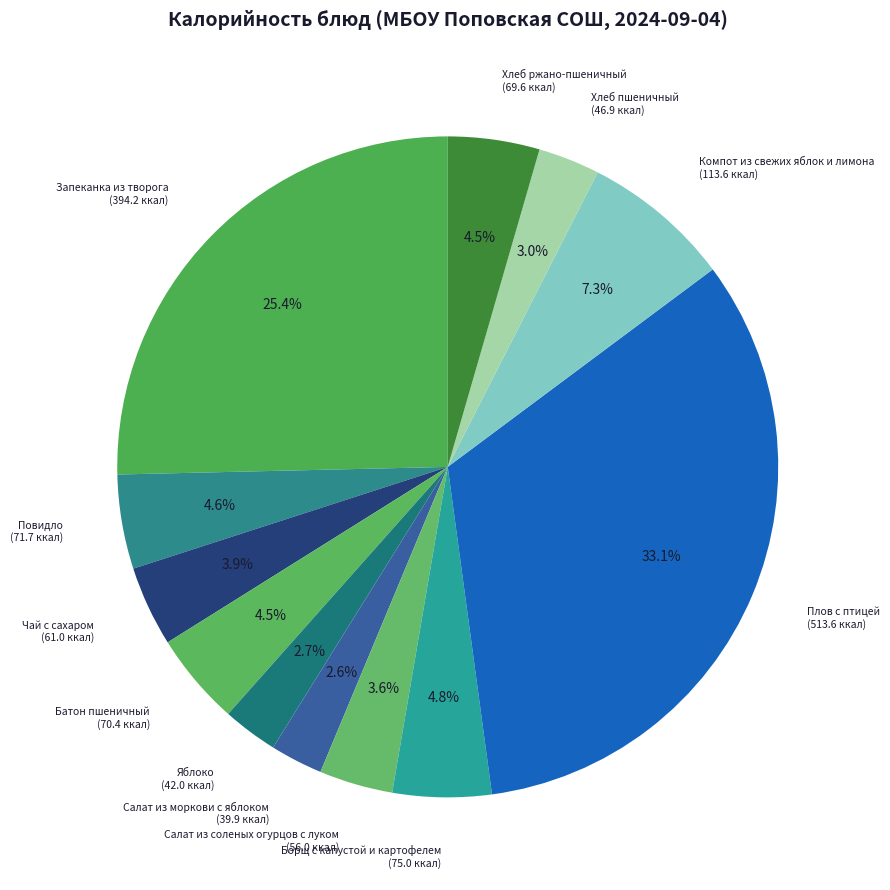

To the nearest percent, what is the difference between the largest and smallest slice percentages?

30%